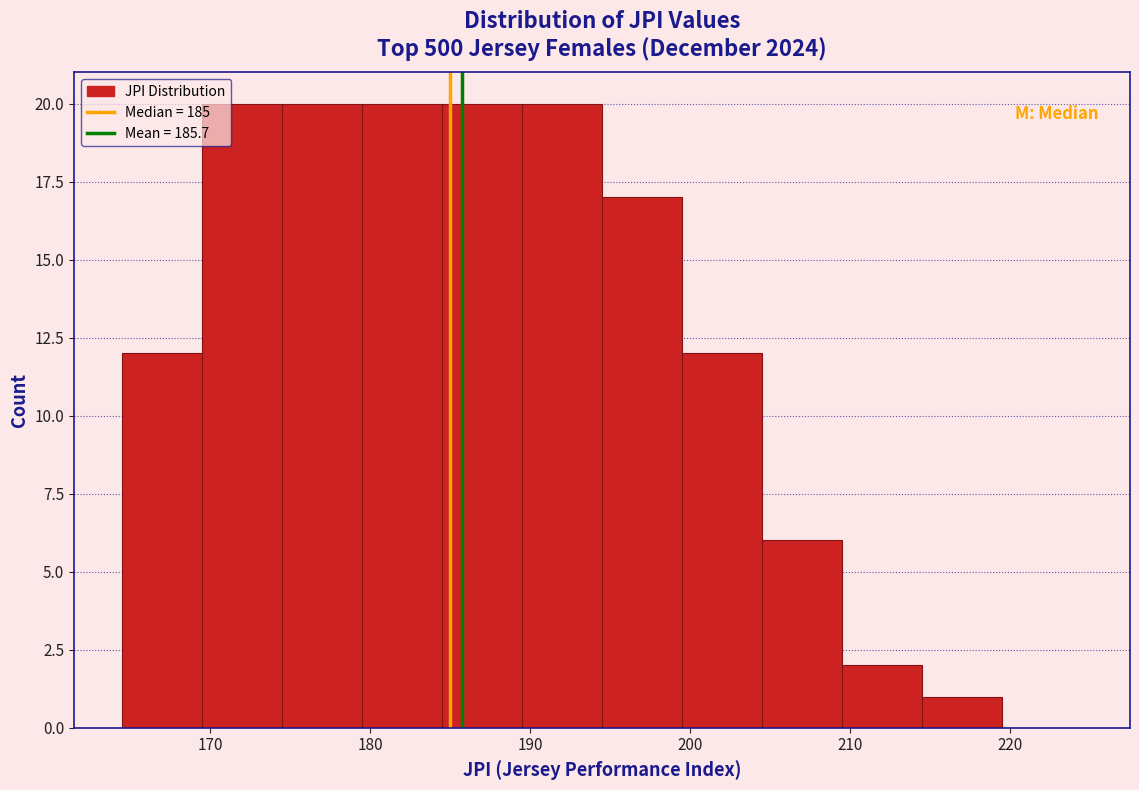

How tall is the bar that spans 189.5 to 194.5 on the x-axis? Neither the bar edges nor the heights are printed on the chart, so give them approximately, as read against the axes.

20